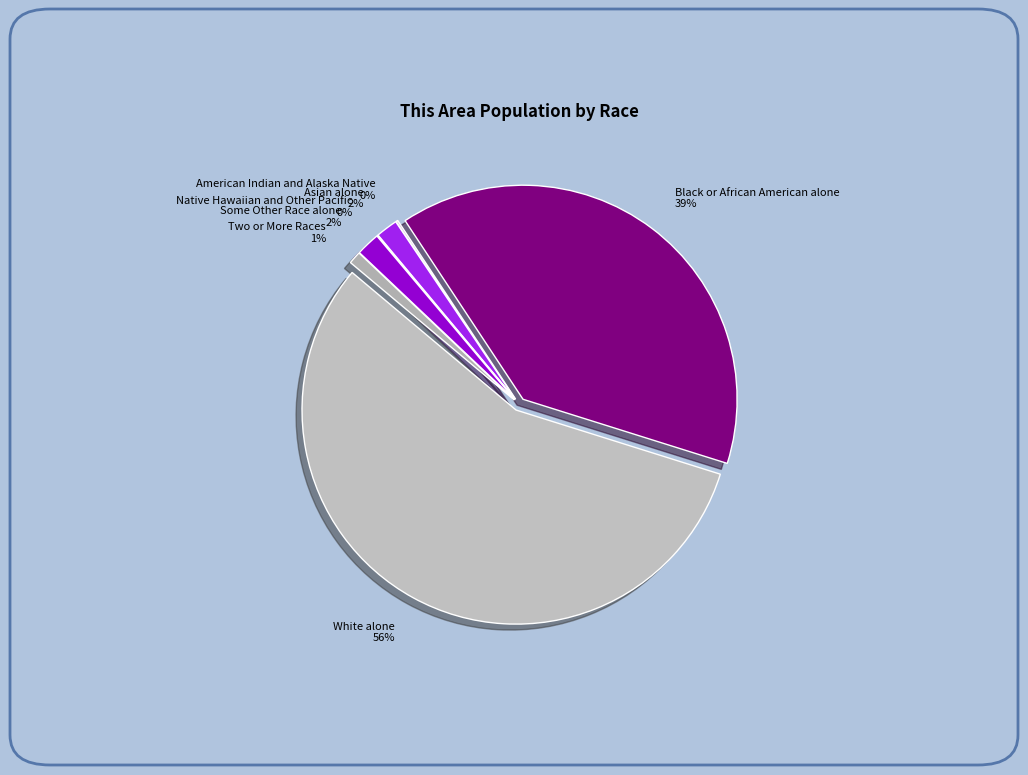

How many slices are in this pie chart?

7